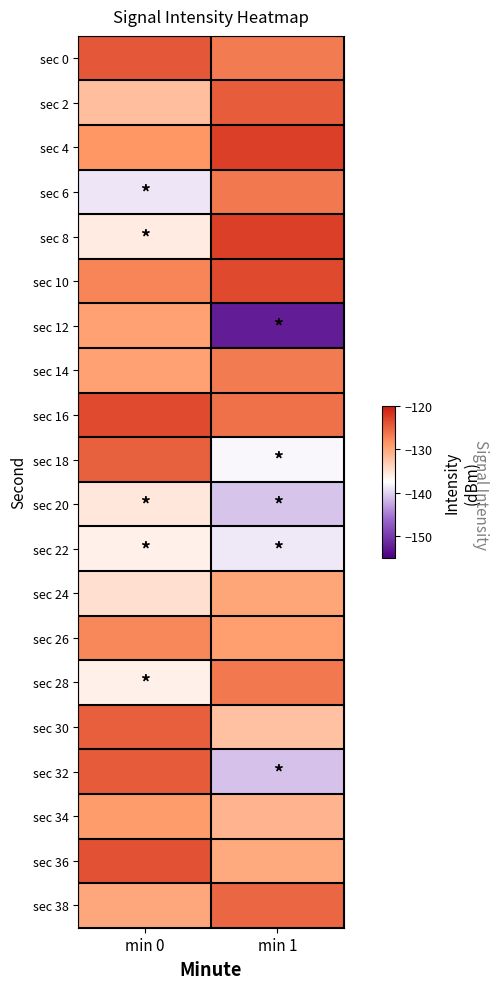

Reading left to right, extract all data points from this chart.

sec 0: min 0=-124.3	min 1=-126.7
sec 2: min 0=-132.0	min 1=-124.8
sec 4: min 0=-128.6	min 1=-122.7
sec 6: min 0=-138.9	min 1=-126.6
sec 8: min 0=-135.7	min 1=-122.6
sec 10: min 0=-127.5	min 1=-123.3
sec 12: min 0=-129.5	min 1=-152.5
sec 14: min 0=-129.5	min 1=-126.8
sec 16: min 0=-123.5	min 1=-126.1
sec 18: min 0=-125.0	min 1=-138.0
sec 20: min 0=-135.5	min 1=-140.9
sec 22: min 0=-136.3	min 1=-138.8
sec 24: min 0=-134.8	min 1=-129.9
sec 26: min 0=-127.6	min 1=-129.4
sec 28: min 0=-136.3	min 1=-126.7
sec 30: min 0=-124.9	min 1=-132.3
sec 32: min 0=-124.5	min 1=-141.0
sec 34: min 0=-129.1	min 1=-131.2
sec 36: min 0=-123.9	min 1=-130.1
sec 38: min 0=-130.1	min 1=-125.5